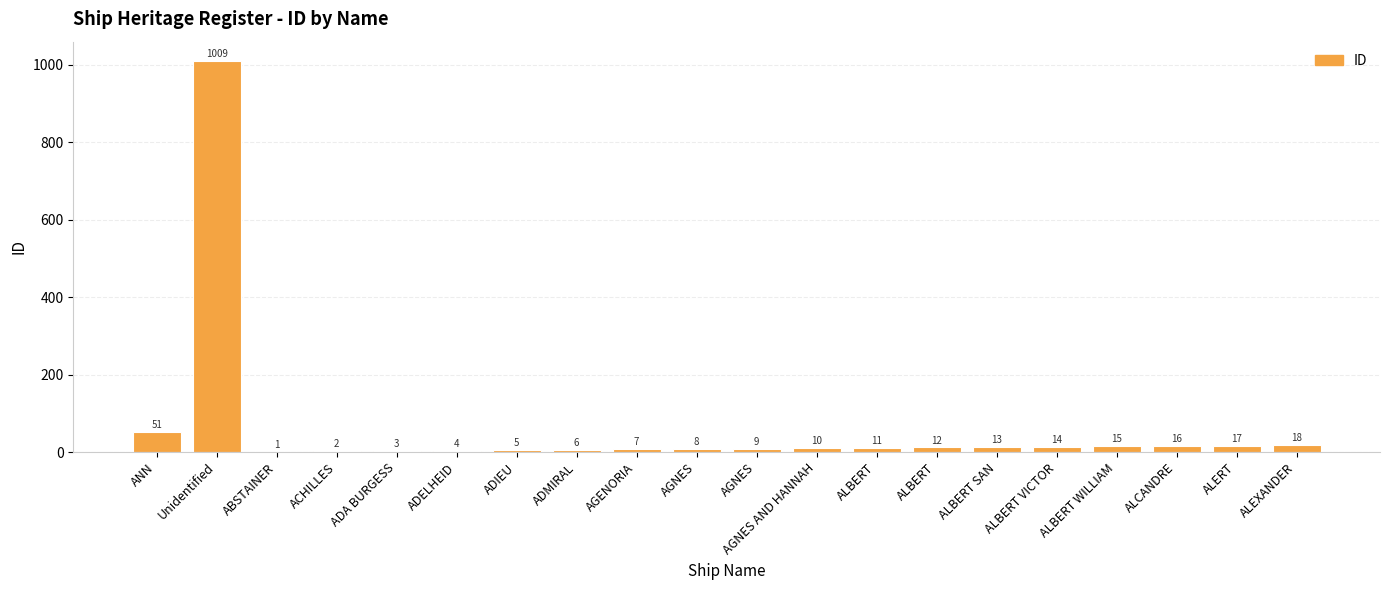

Are the bars horizontal?

No